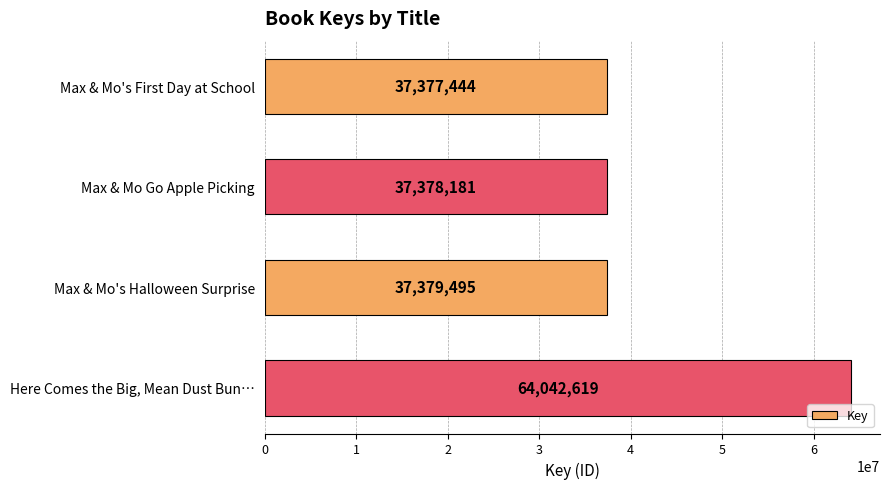

At which label is the value closest to 50710031?

Max & Mo's Halloween Surprise